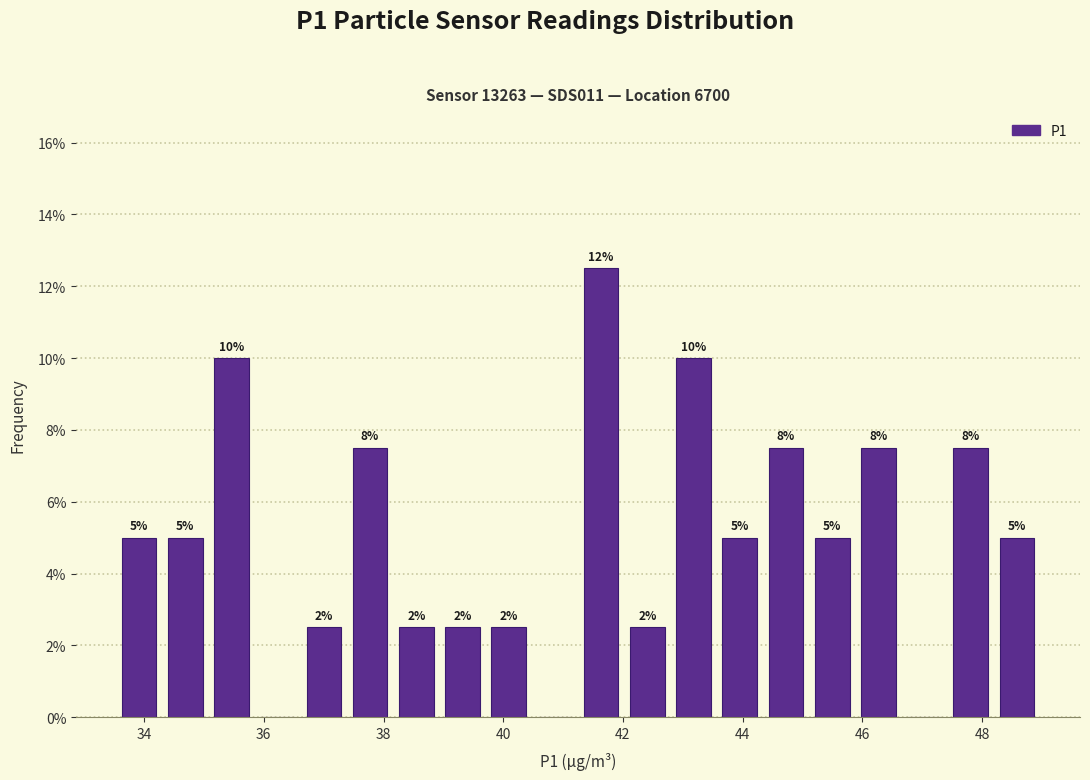

Around what value on the x-axis is the tallest bar? Give the approximate position of its centre, as read against the axis.

41.6